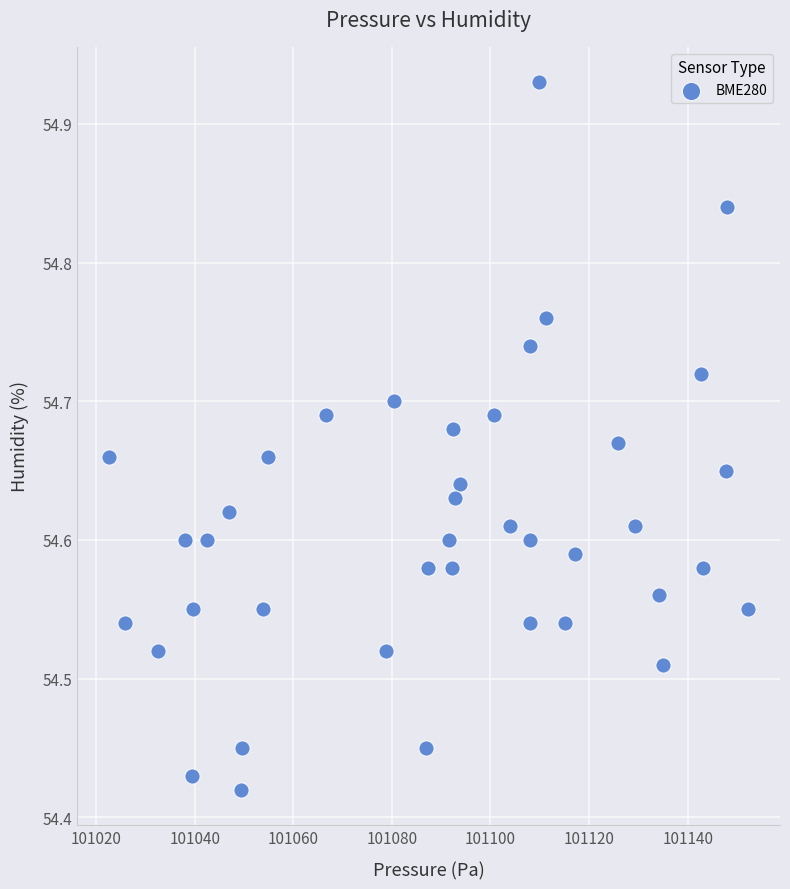

What is the range of Y values (max minus min)?

0.5